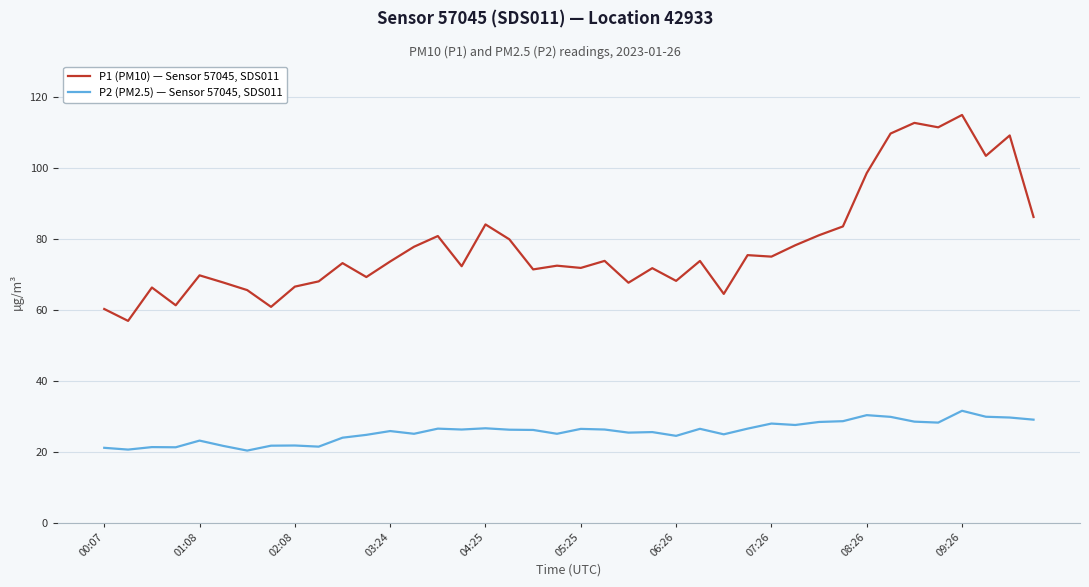

What is the difference between the maximum and minimum values in the P1 (PM10) — Sensor 57045, SDS011 series?

58.0